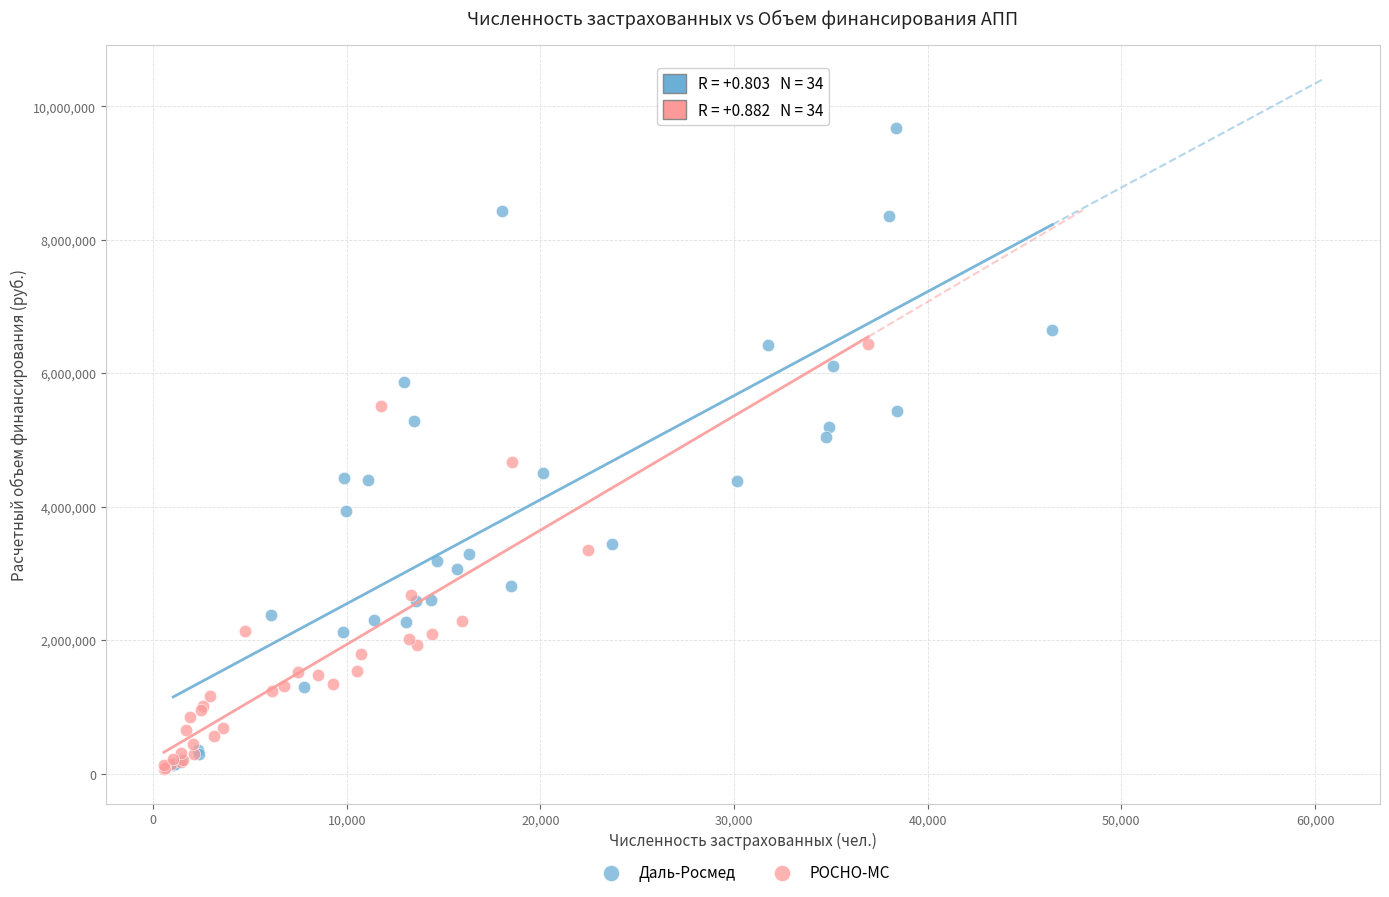

What are all the series names shown in the legend?

Даль-Росмед, РОСНО-МС